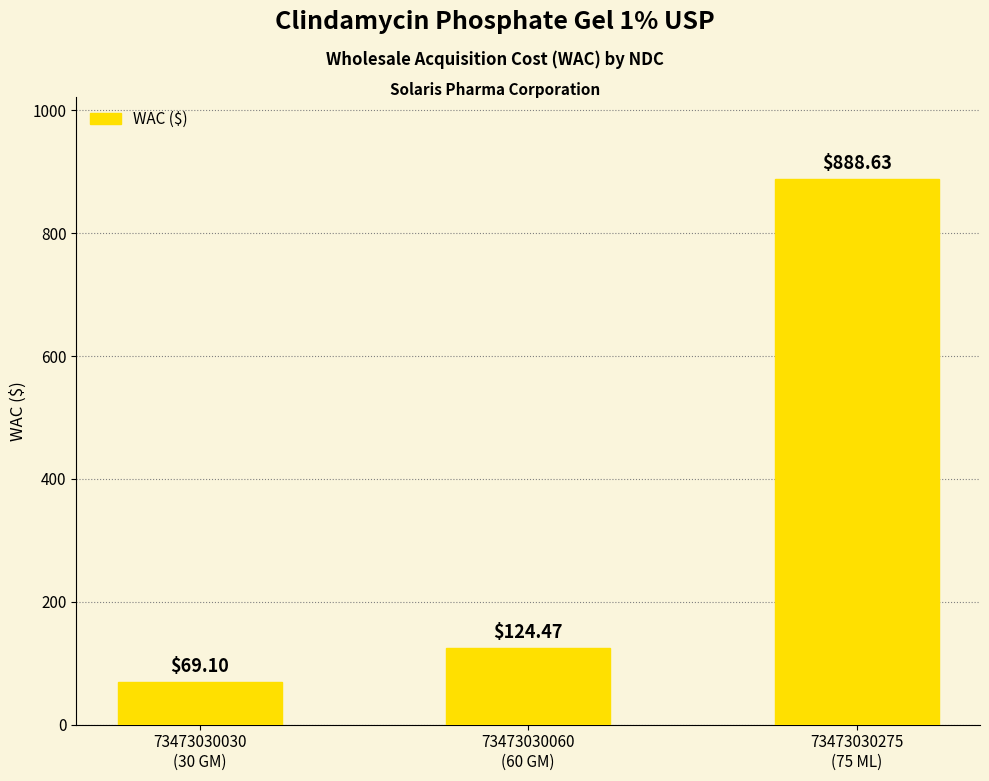

What is the minimum value shown in the chart?

69.1